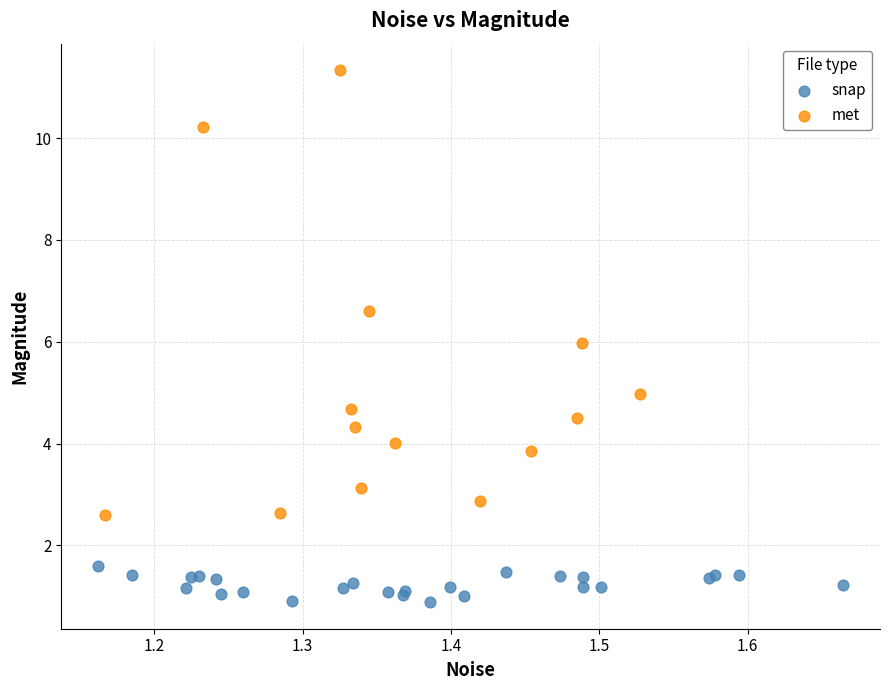

What are all the series names shown in the legend?

snap, met